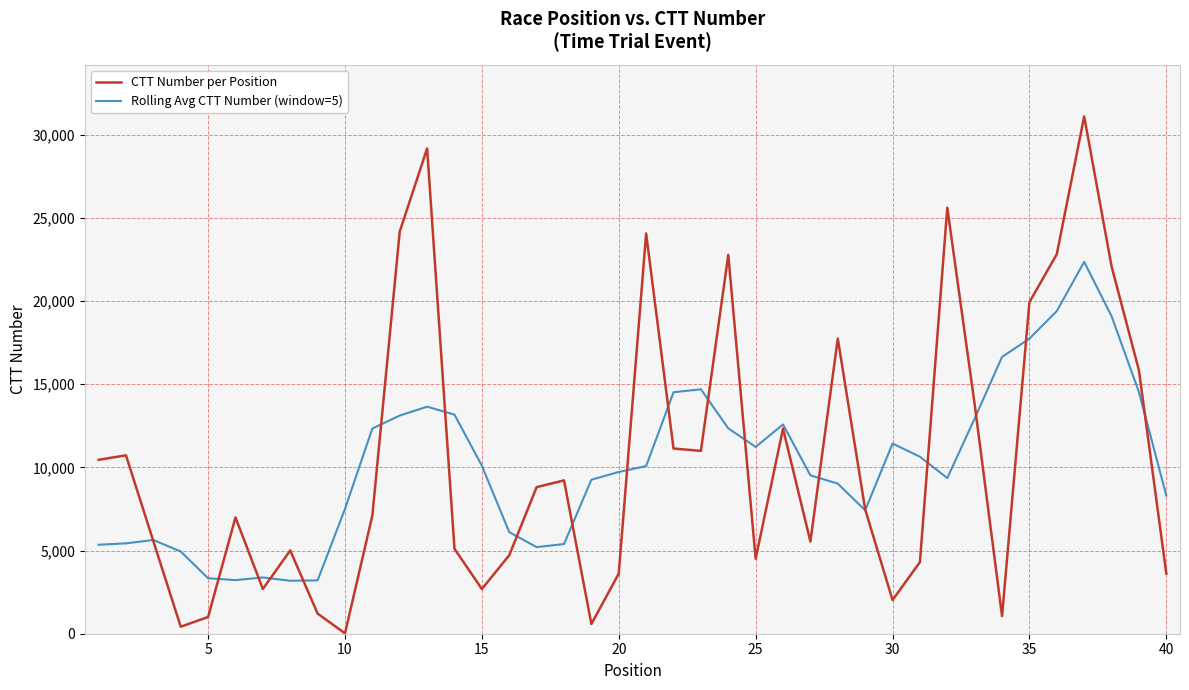

What are all the series names shown in the legend?

CTT Number per Position, Rolling Avg CTT Number (window=5)